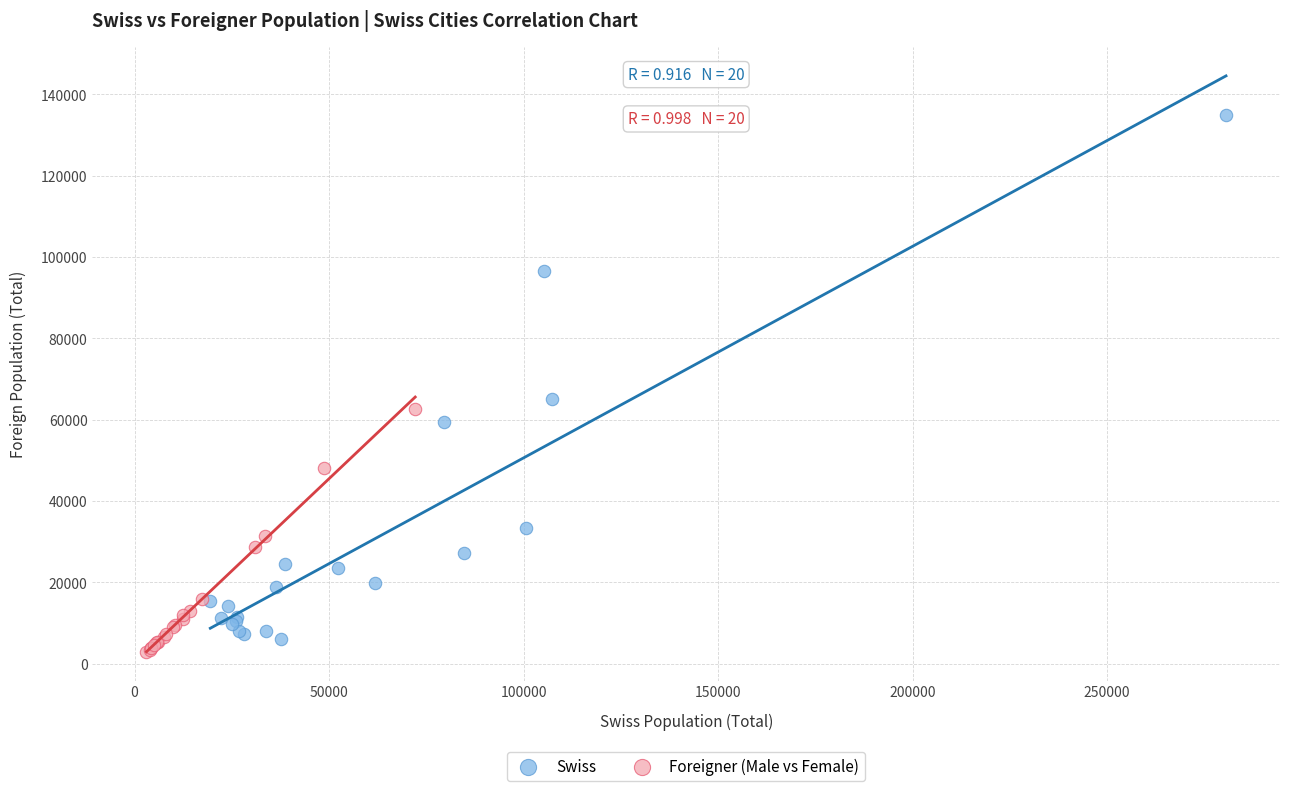

Which series reaches the minimum Y coordinate?

Foreigner (Male vs Female)